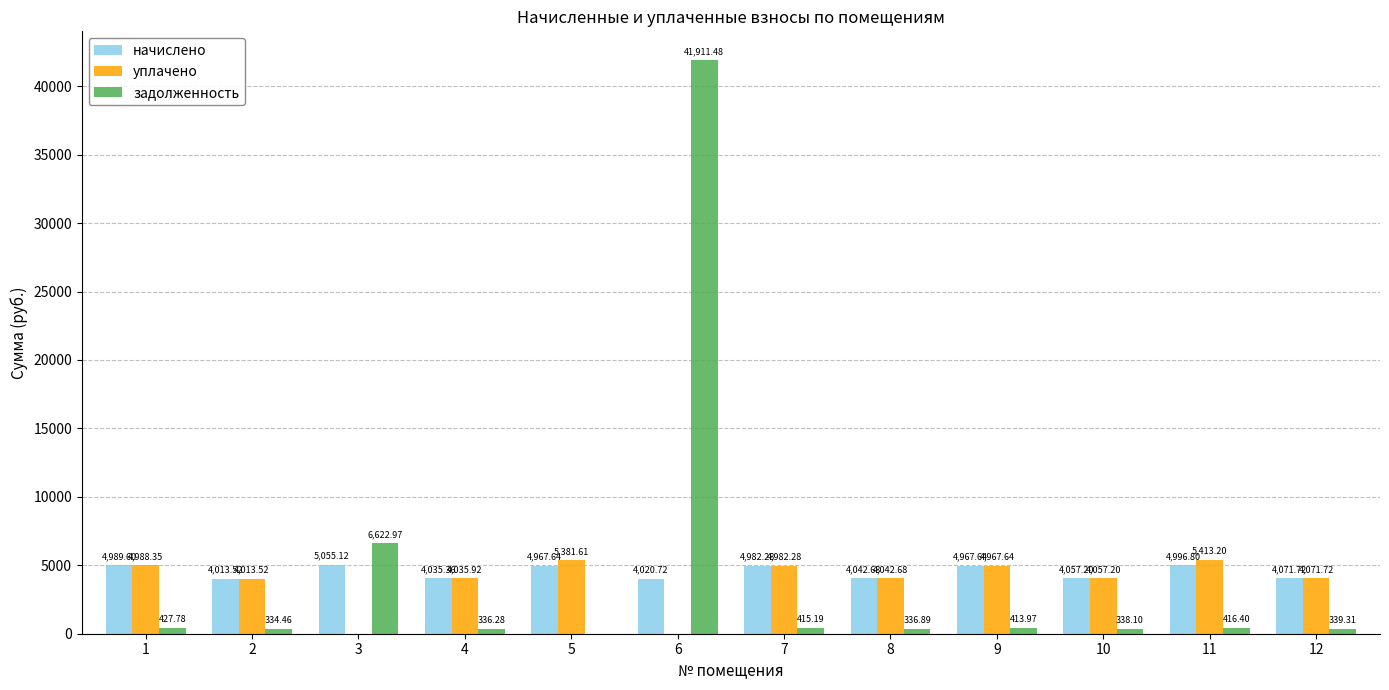

Are the bars grouped side by side (vs. stacked)?

Yes